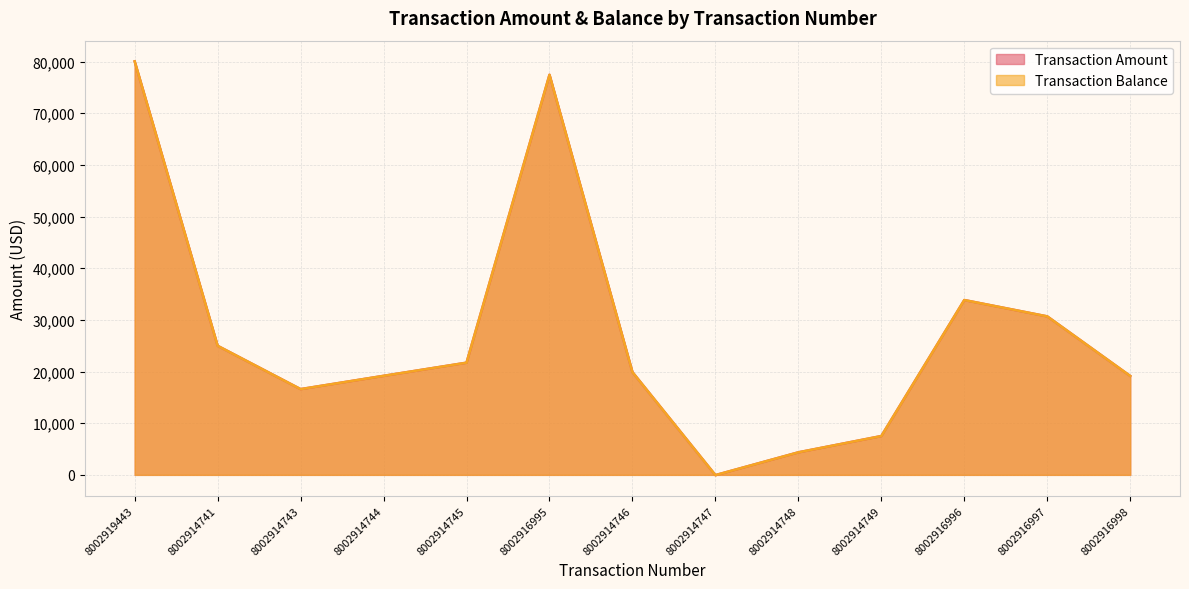

Reading right to left, transcribe all the data shown in this chart.

Transaction Amount: 19140.4	30676.2	33839.6	7514.0	4362.7	-50.0	19885.8	77441.6	21713.2	19167.4	16597.2	24980.5	80043.9
Transaction Balance: 19140.4	30676.2	33839.6	7514.0	4362.7	-50.0	19885.8	77441.6	21713.2	19167.4	16597.2	24980.5	80043.9